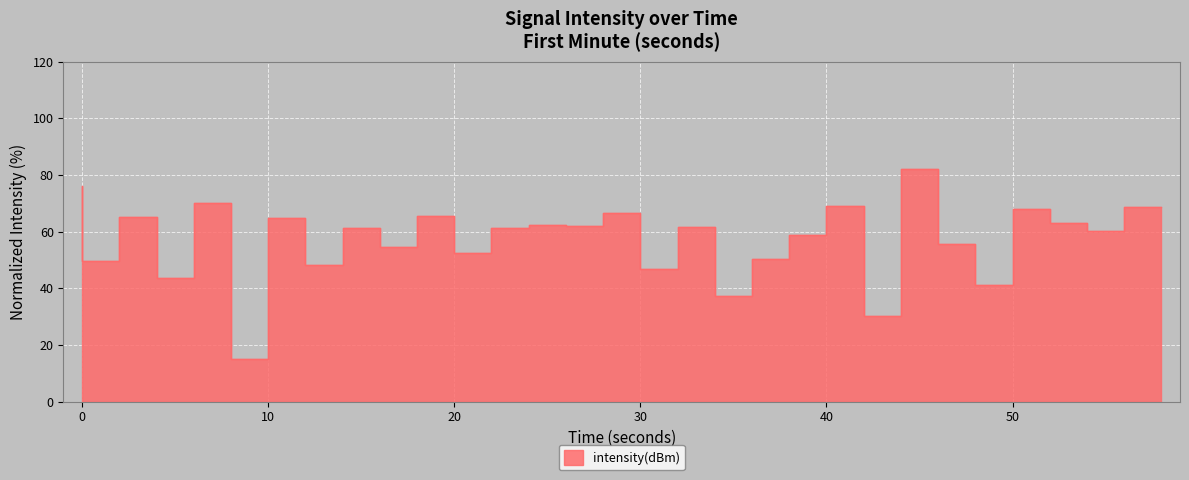

Where is the first local minimum?

2